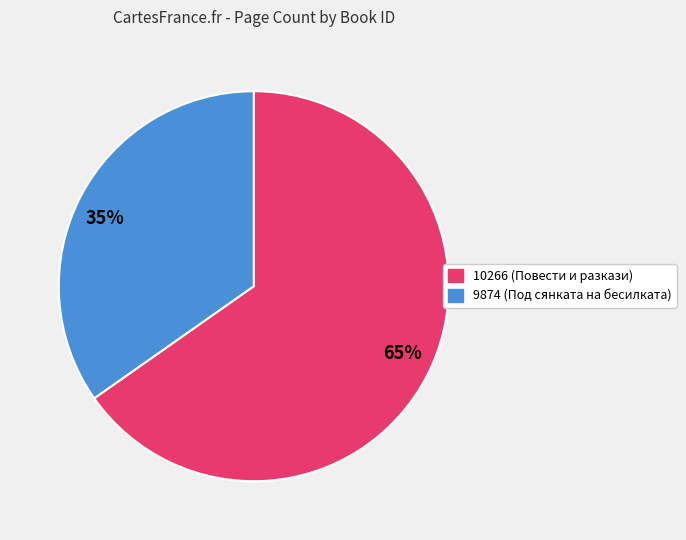

What is the smallest slice in the pie chart?

9874